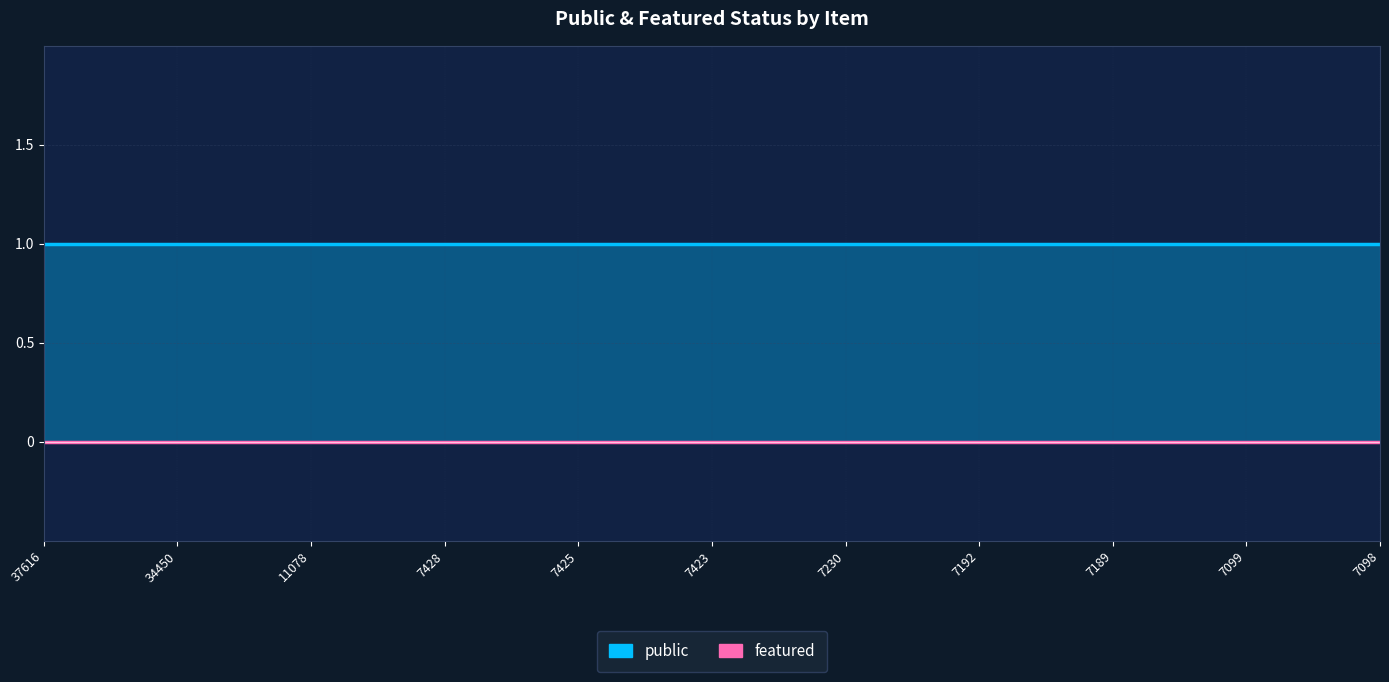

What is the total value across all series at 34450?

1